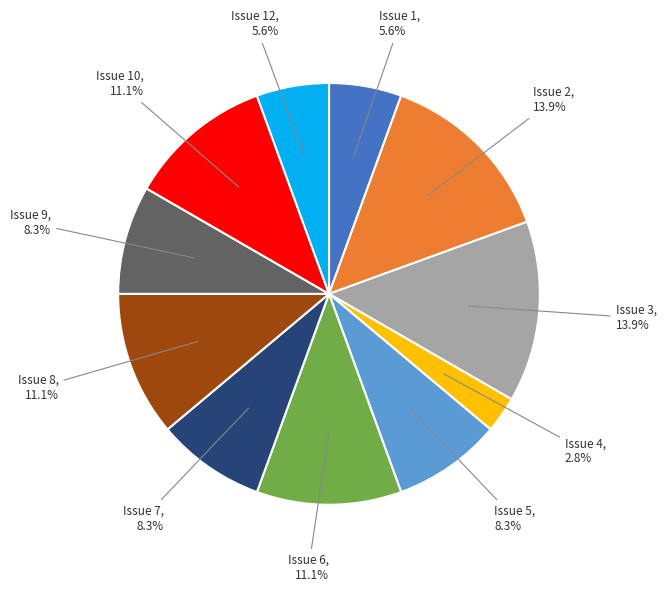

Is there a majority slice in this chart?

No